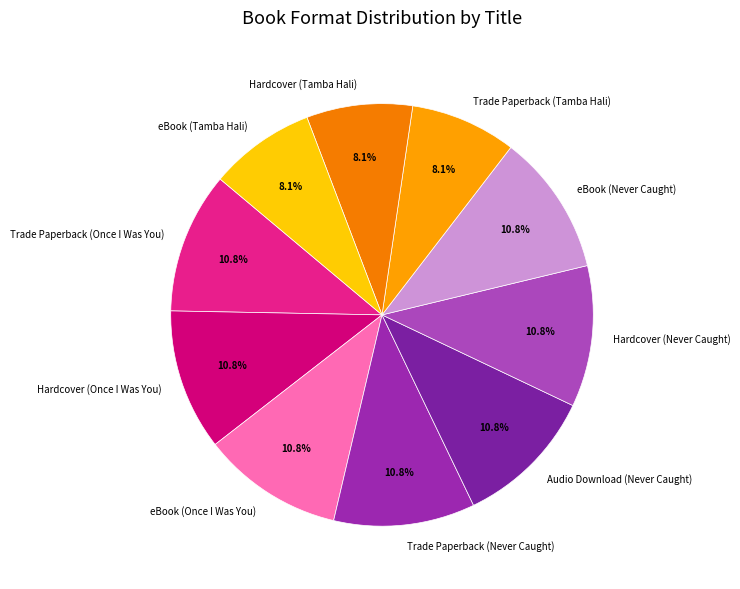

Is Audio Download (Never Caught) the majority of the pie?

No